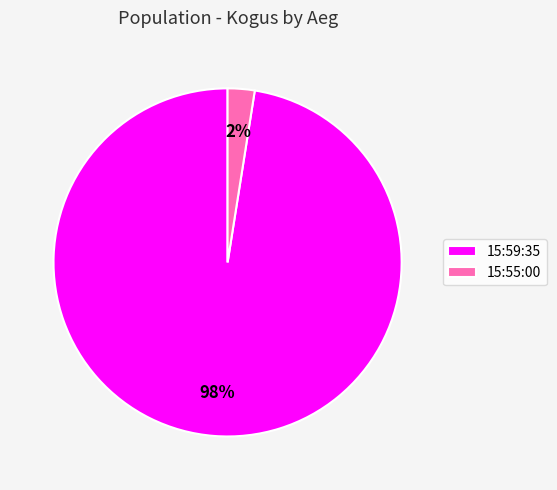

To the nearest percent, what is the average slice percentage?

50%